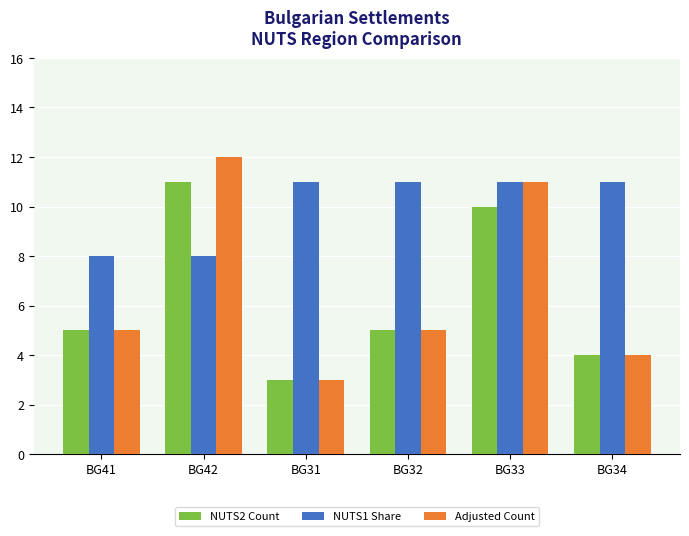

Reading left to right, list all the values displayed in this chart.

NUTS2 Count: 5	11	3	5	10	4
NUTS1 Share: 8	8	11	11	11	11
Adjusted Count: 5	12	3	5	11	4